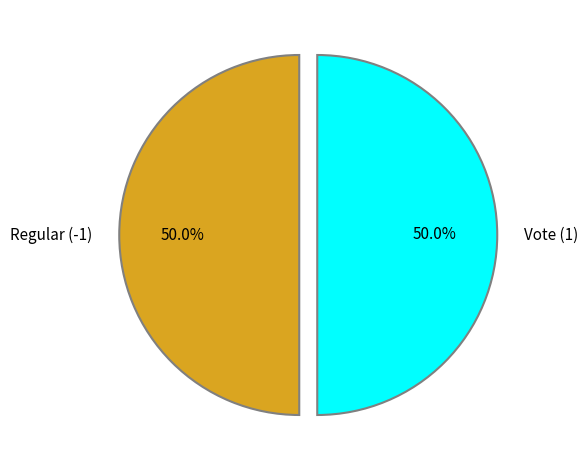

To the nearest percent, what percentage of the pie is Regular (-1)?

50%